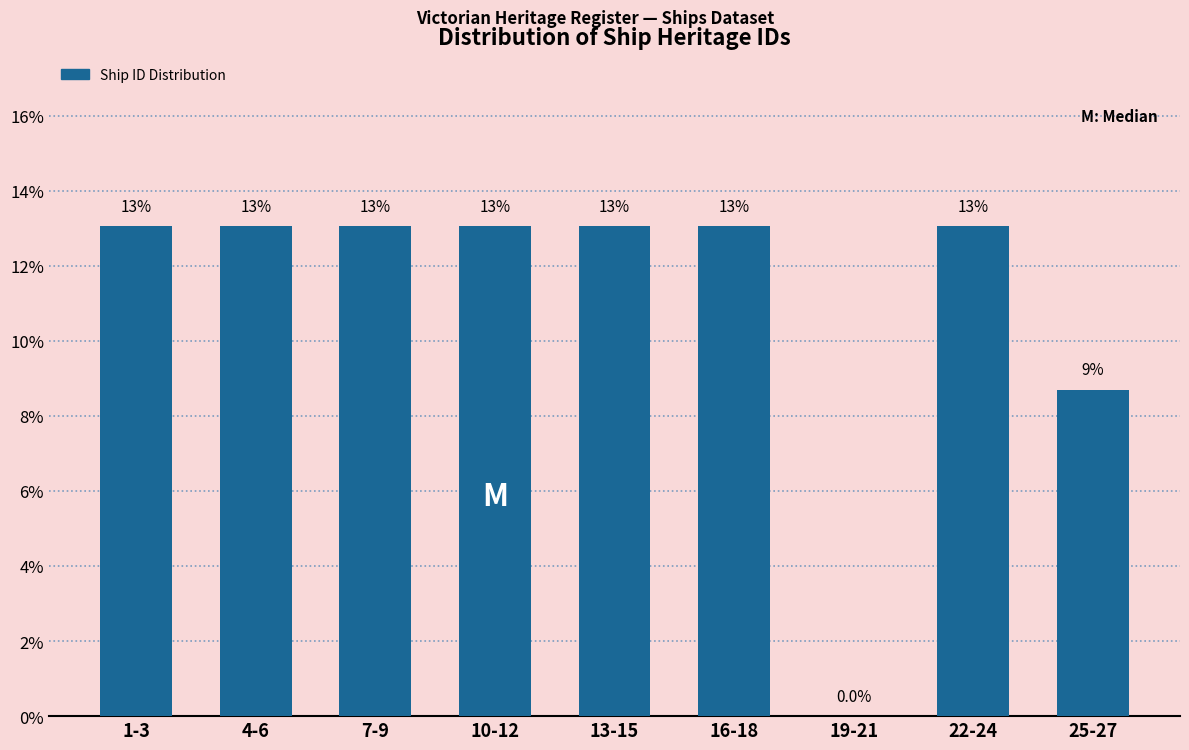

Reading left to right, transcribe all the data shown in this chart.

1-3=13.0	4-6=13.0	7-9=13.0	10-12=13.0	13-15=13.0	16-18=13.0	19-21=0.0	22-24=13.0	25-27=8.7